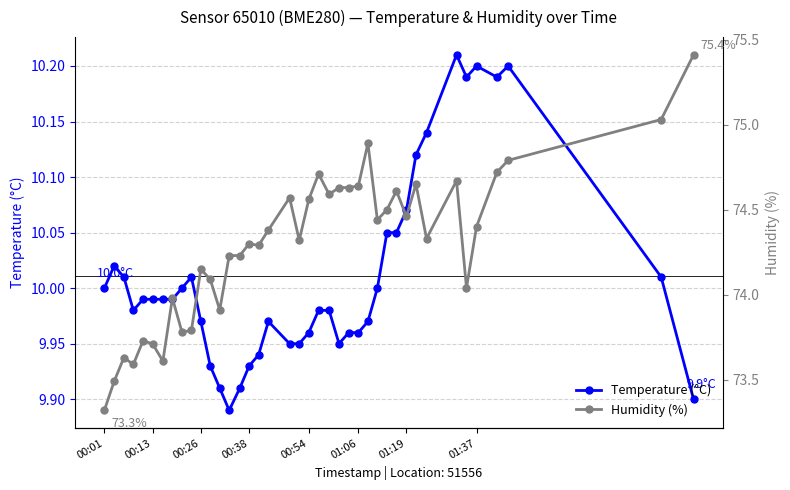

True or false: Temperature (°C) has more than 1 points higher than both neighbors.

True